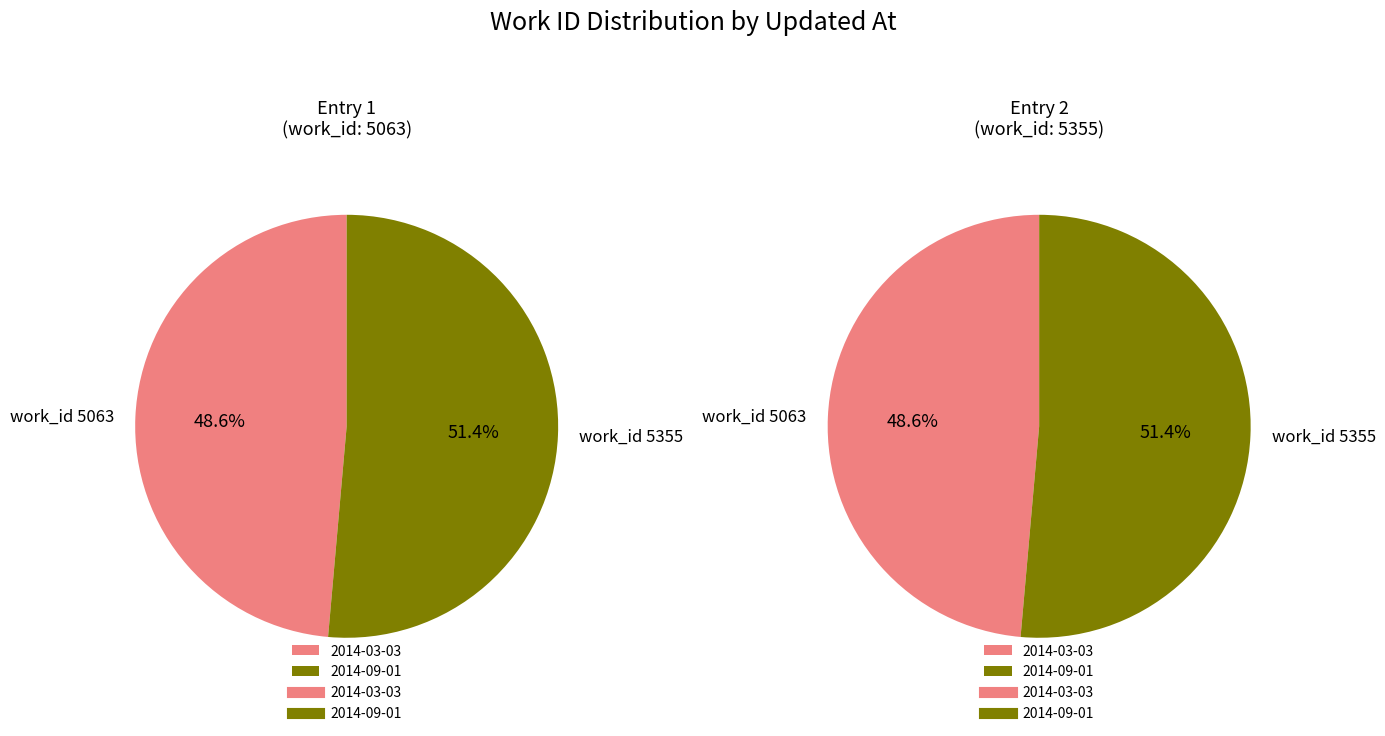

How many segments does this pie chart have?

2